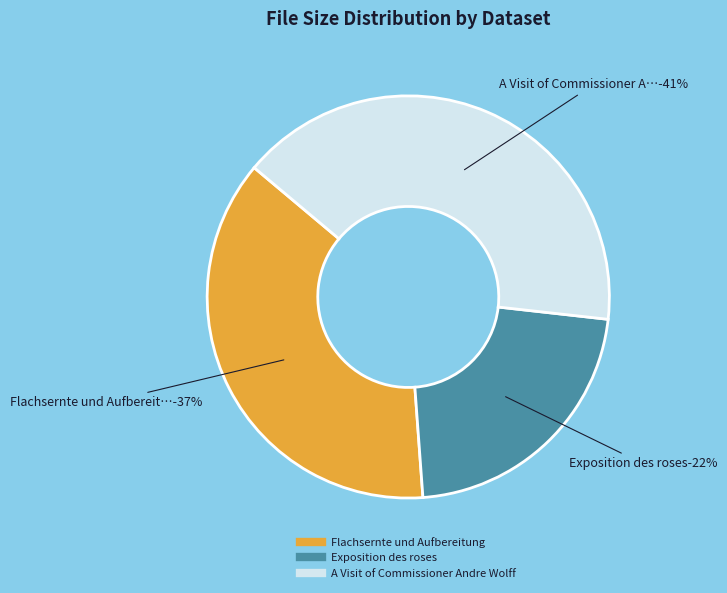

What is the smallest slice in the pie chart?

Exposition des roses